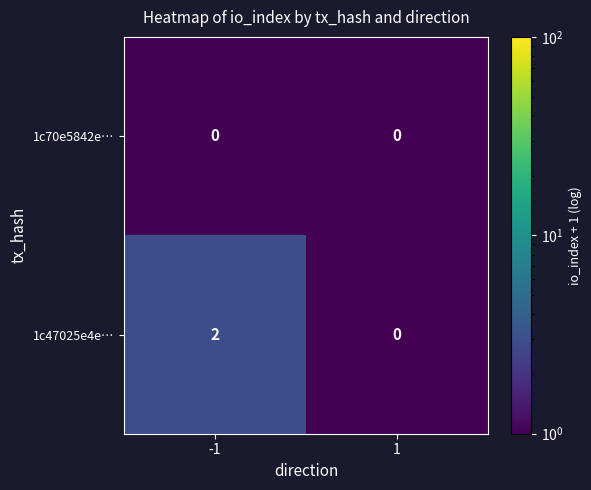

Reading left to right, extract all data points from this chart.

1c70e5842e…: -1=0	1=0
1c47025e4e…: -1=2	1=0